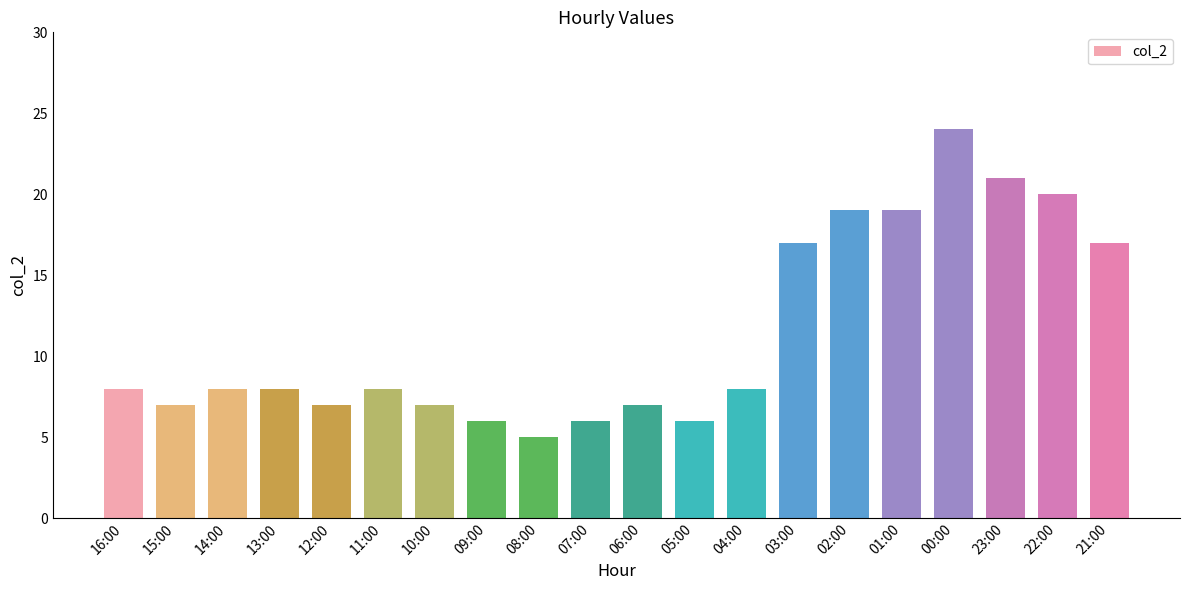

How many data points does each series have?

20